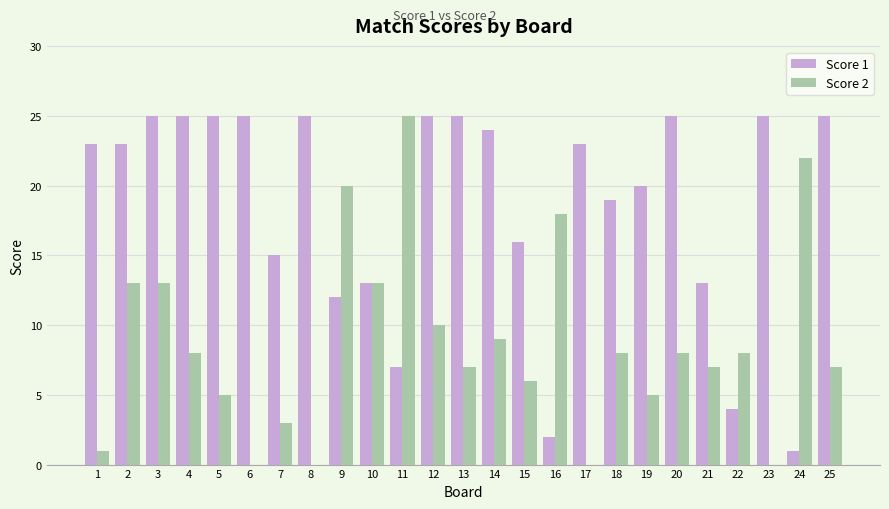

What is the maximum value shown in the chart?

25